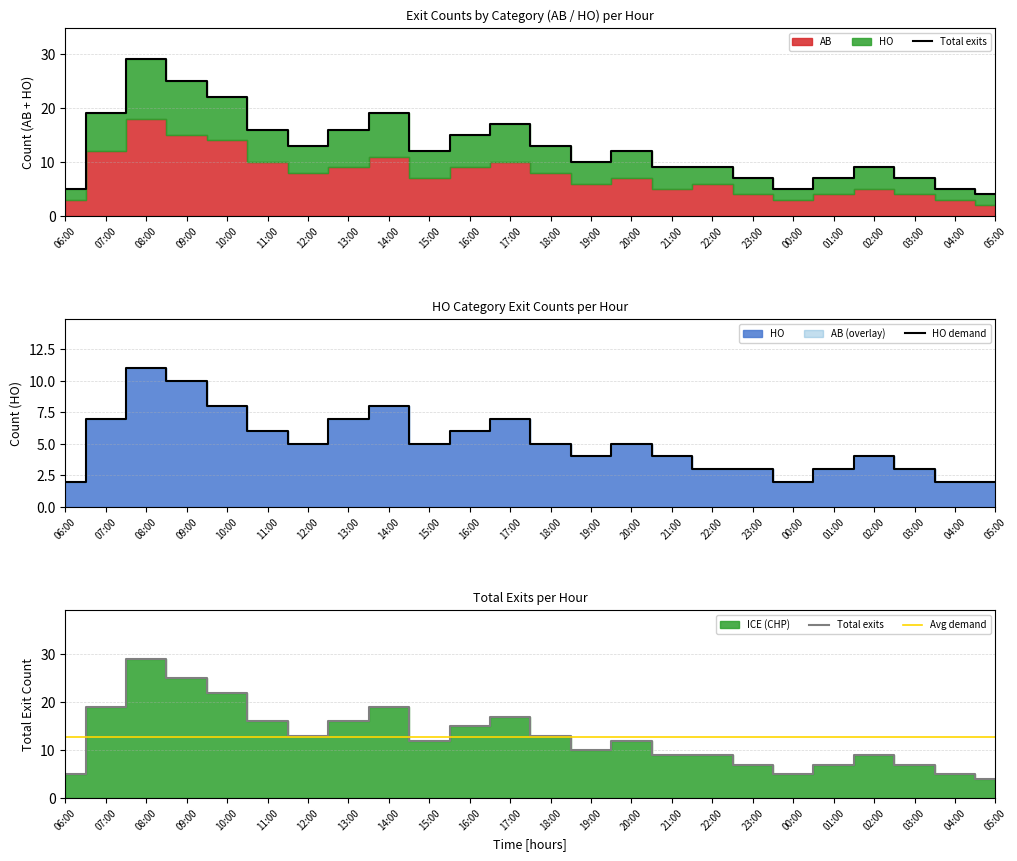

Rank the series at 01:00 from lowest to highest value.

HO demand, Total exits, Avg demand